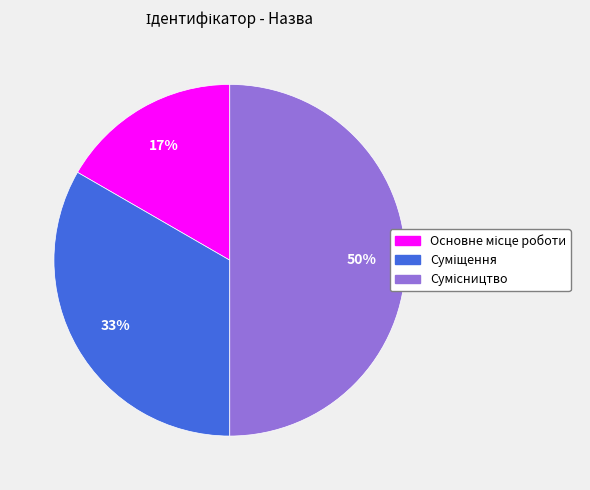

To the nearest percent, what is the average slice percentage?

33%